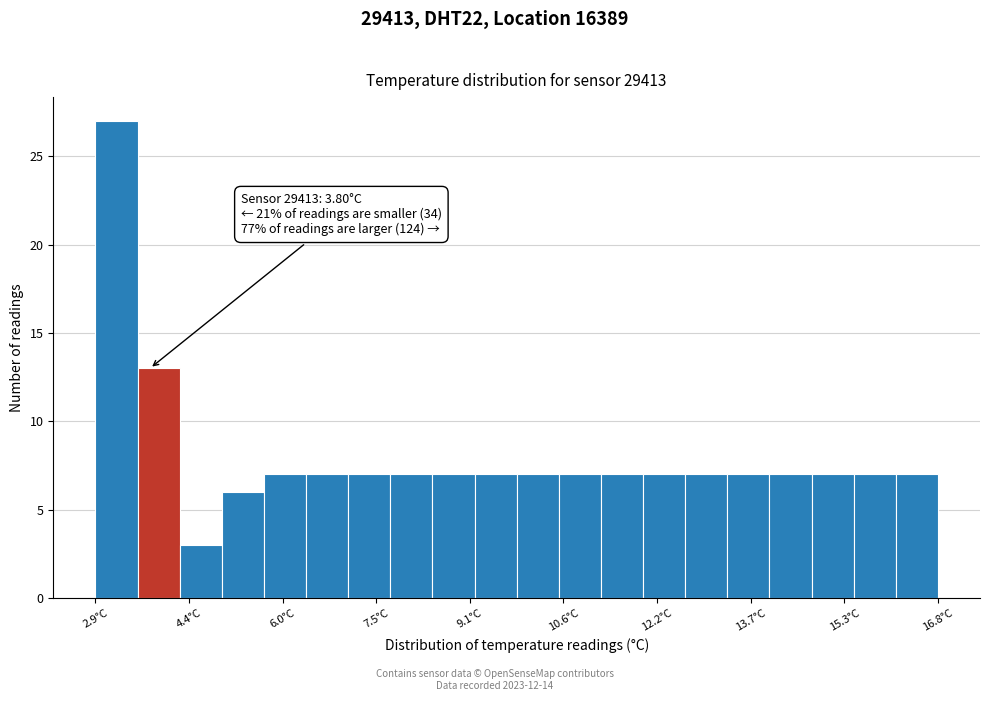

Around what value on the x-axis is the tallest bar? Give the approximate position of its centre, as read against the axis.

3.2